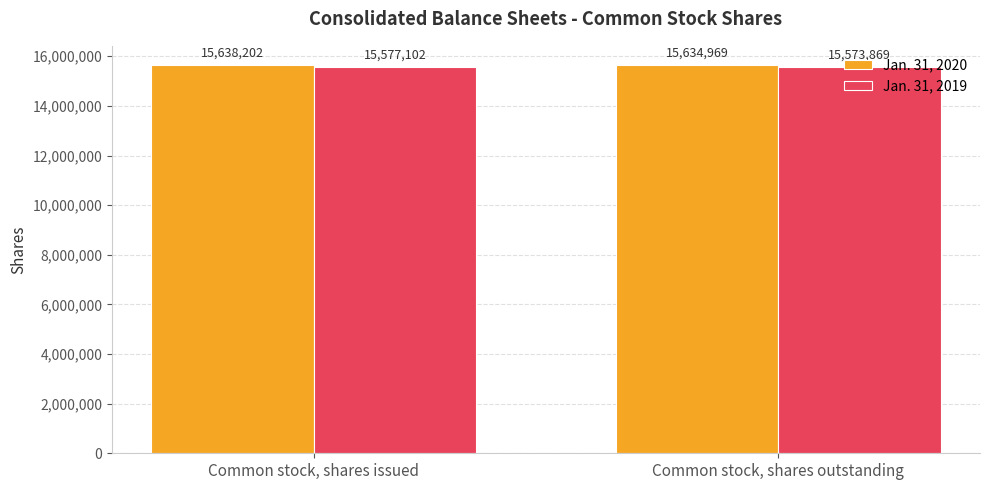

What is the spread (max minus min) of values at Common stock, shares issued?

61100